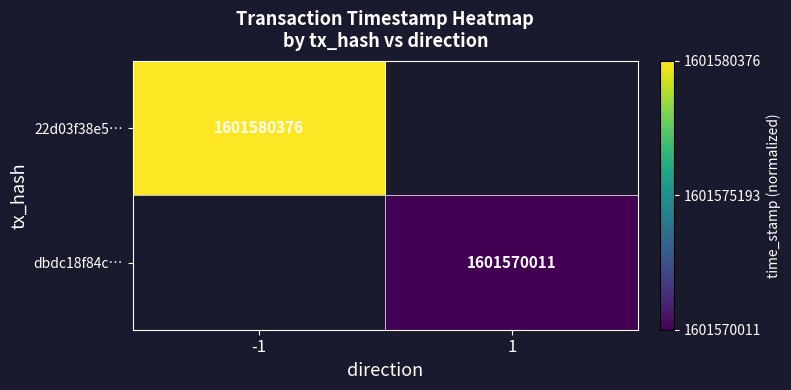

Is it true that 22d03f38e5… equals 1.5 at -1?

False